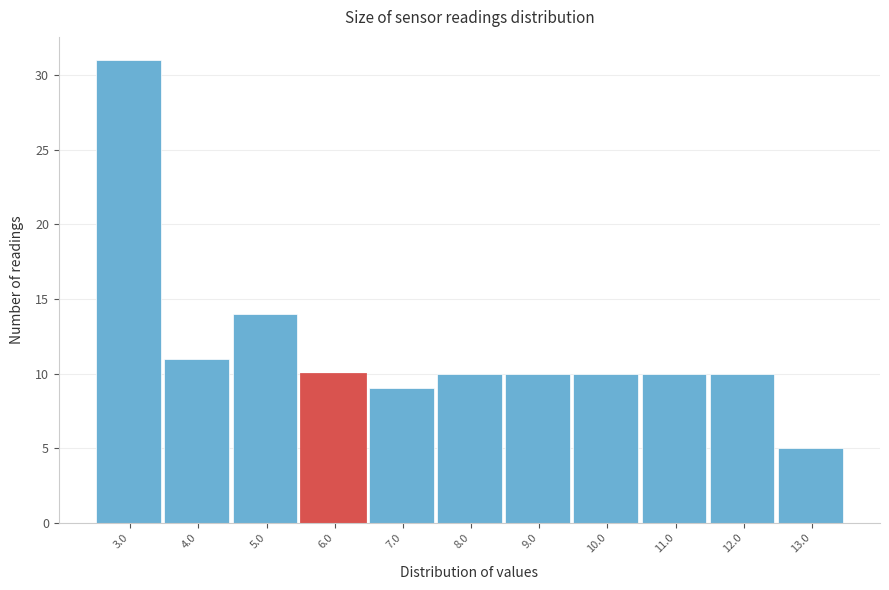

Reading left to right, extract all data points from this chart.

31	11	14	10	9	10	10	10	10	10	5